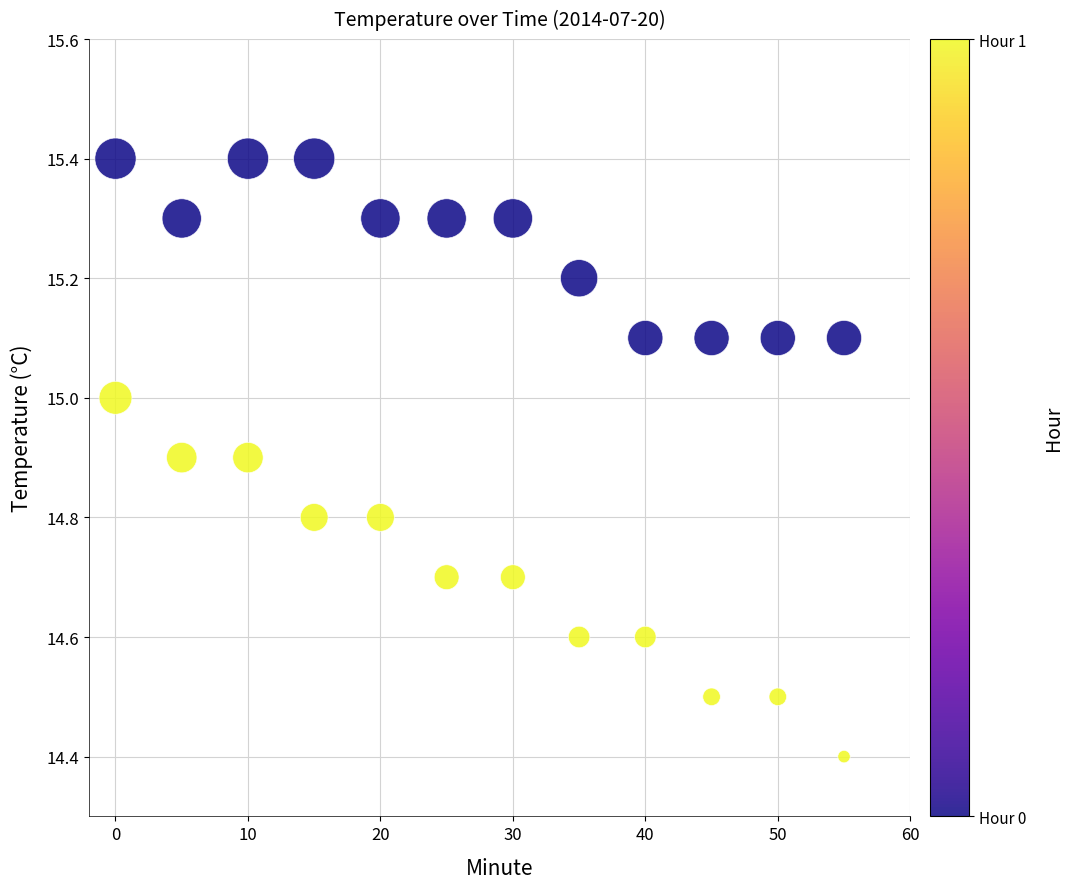

What Y value in the scatter plot is closest to 14?

14.4